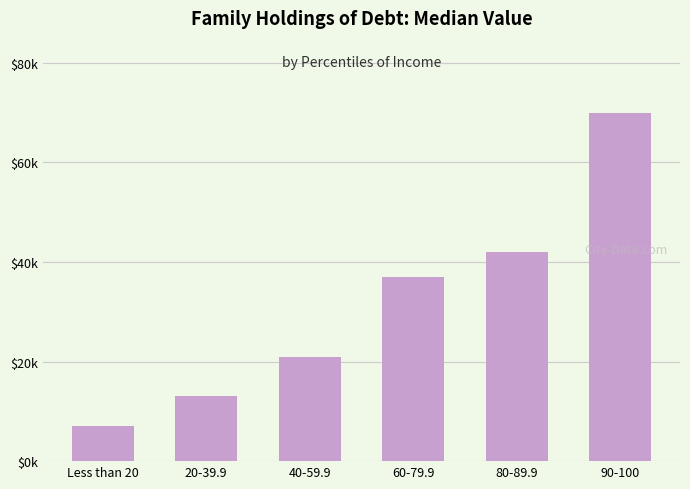

List the labels in order of value, smallest first.

Less than 20, 20-39.9, 40-59.9, 60-79.9, 80-89.9, 90-100